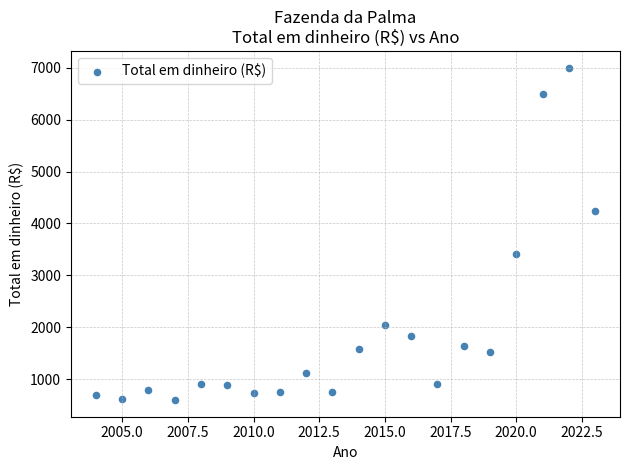

What is the range of X values (max minus min)?

19.0